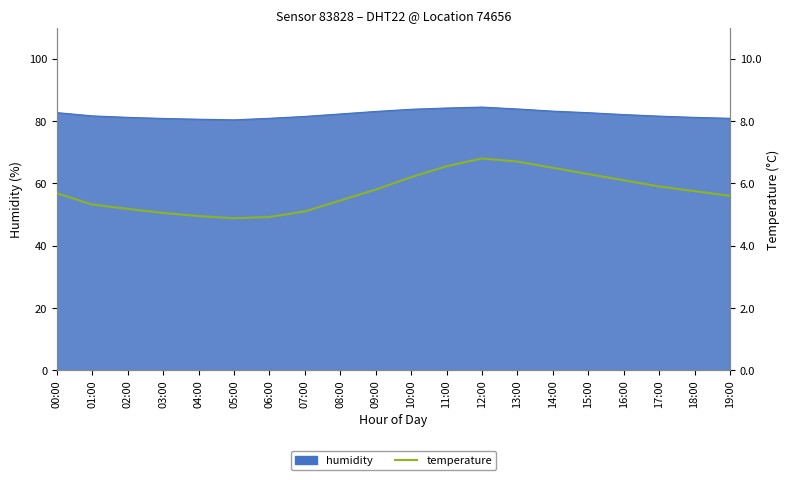

Between 12:00 and 04:00, which is larger?

12:00